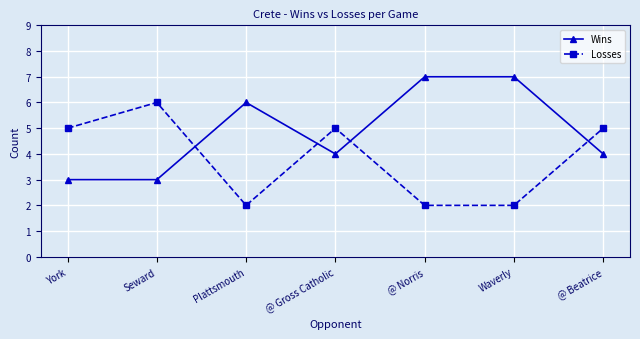

How many times do Wins and Losses cross each other?

4